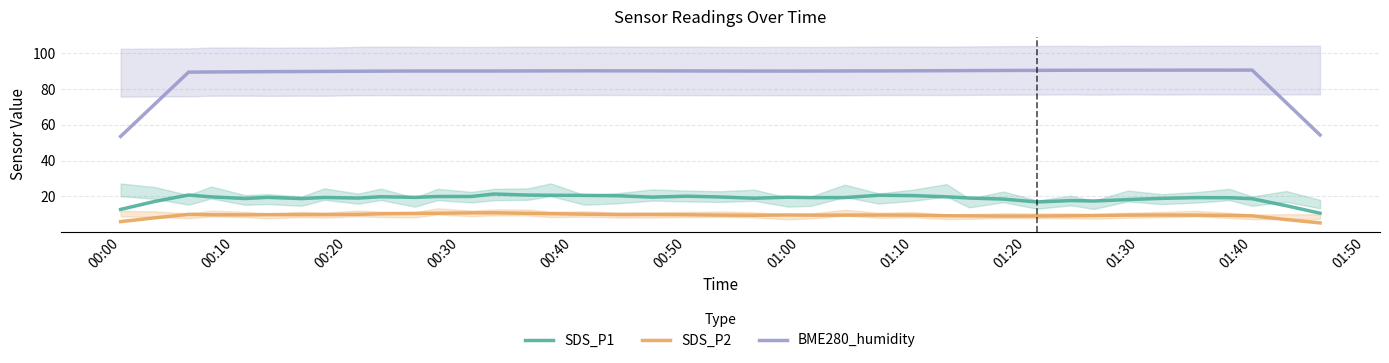

What is the lowest value of the BME280_humidity series?

53.5